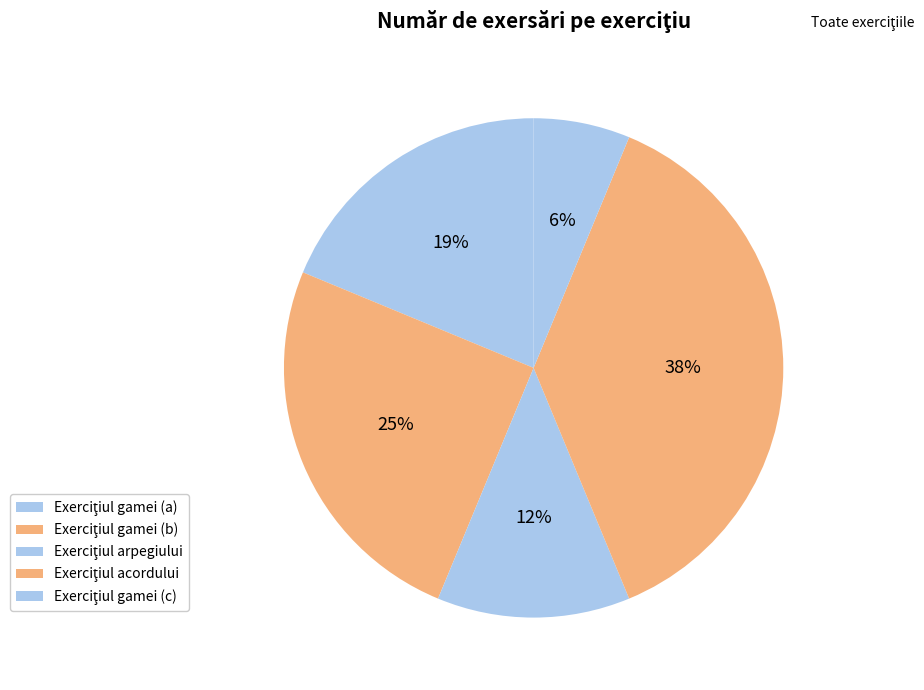

How many segments does this pie chart have?

5